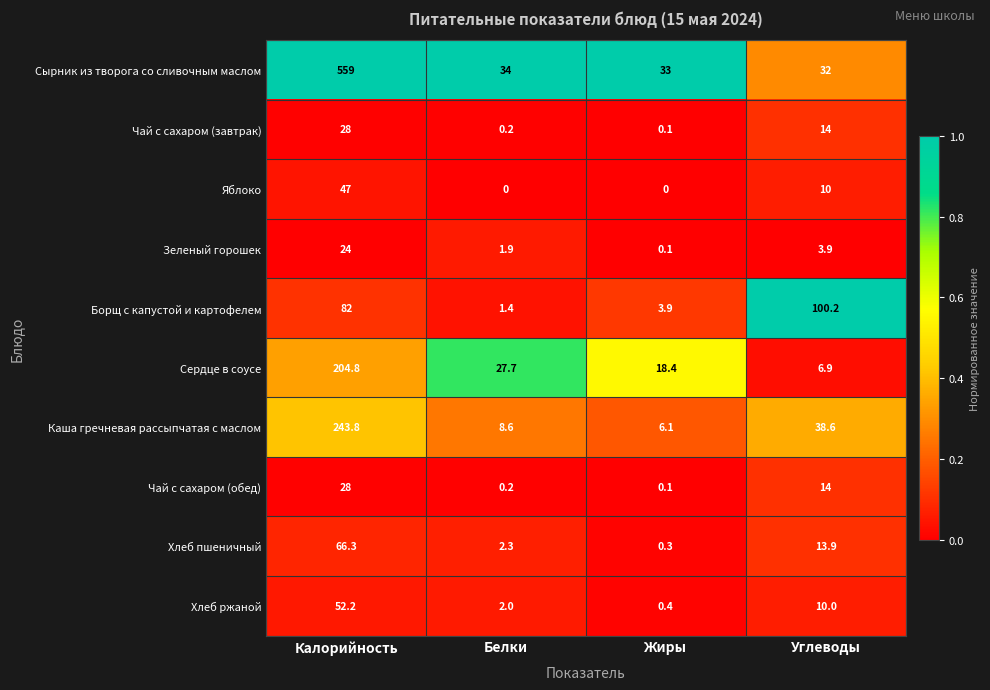

At which category does the chart reach its peak across all series?

Калорийность